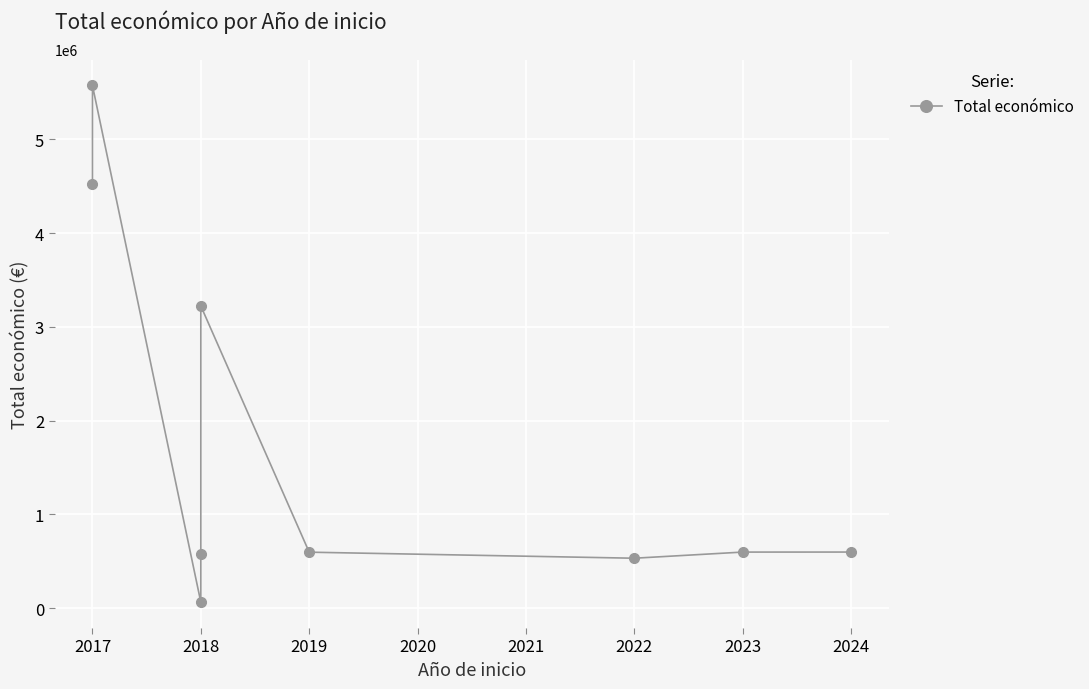

Is it true that the value at 2018 is 198754?

False